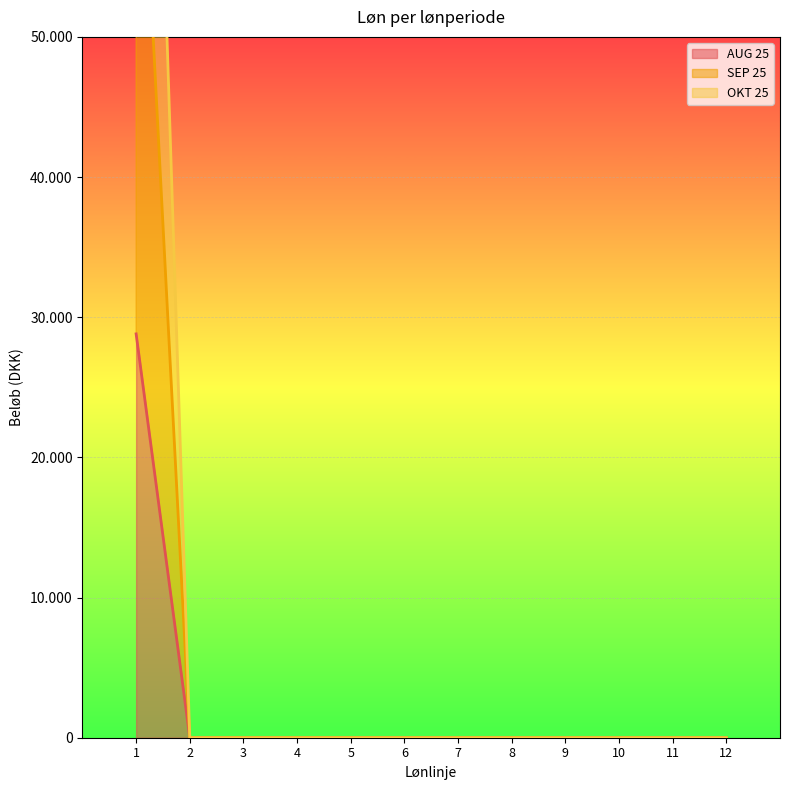

Which series has the widest spread of values?

OKT 25